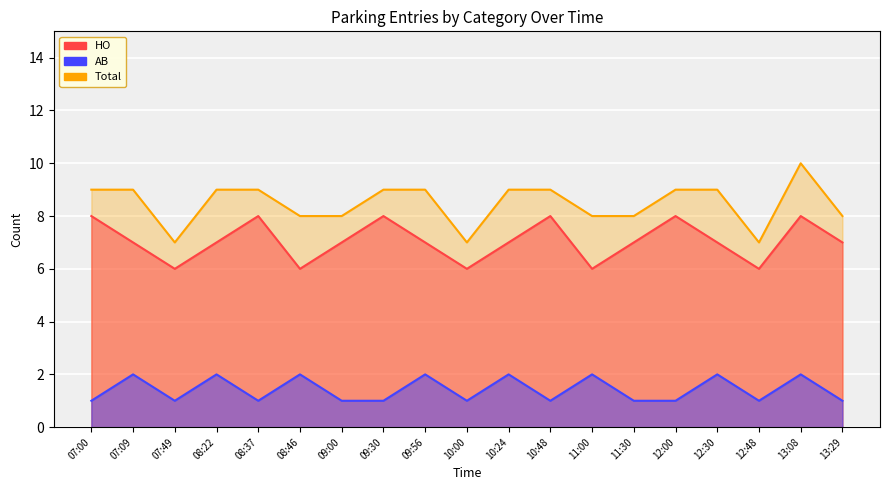

Read the Total value at 12:00.

9